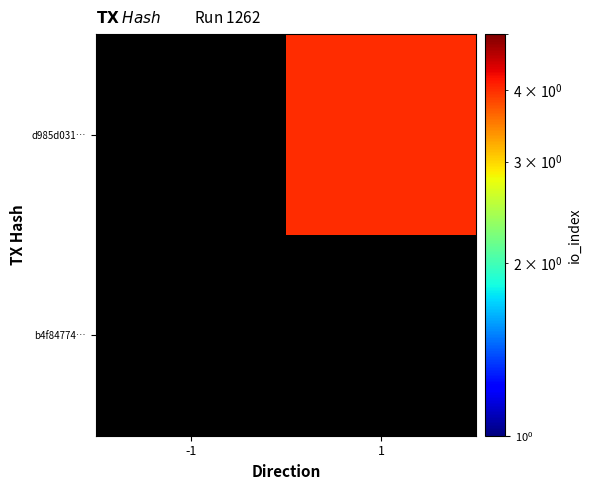

Rank the series at -1 from highest to lowest value.

b4f84774…, d985d031…